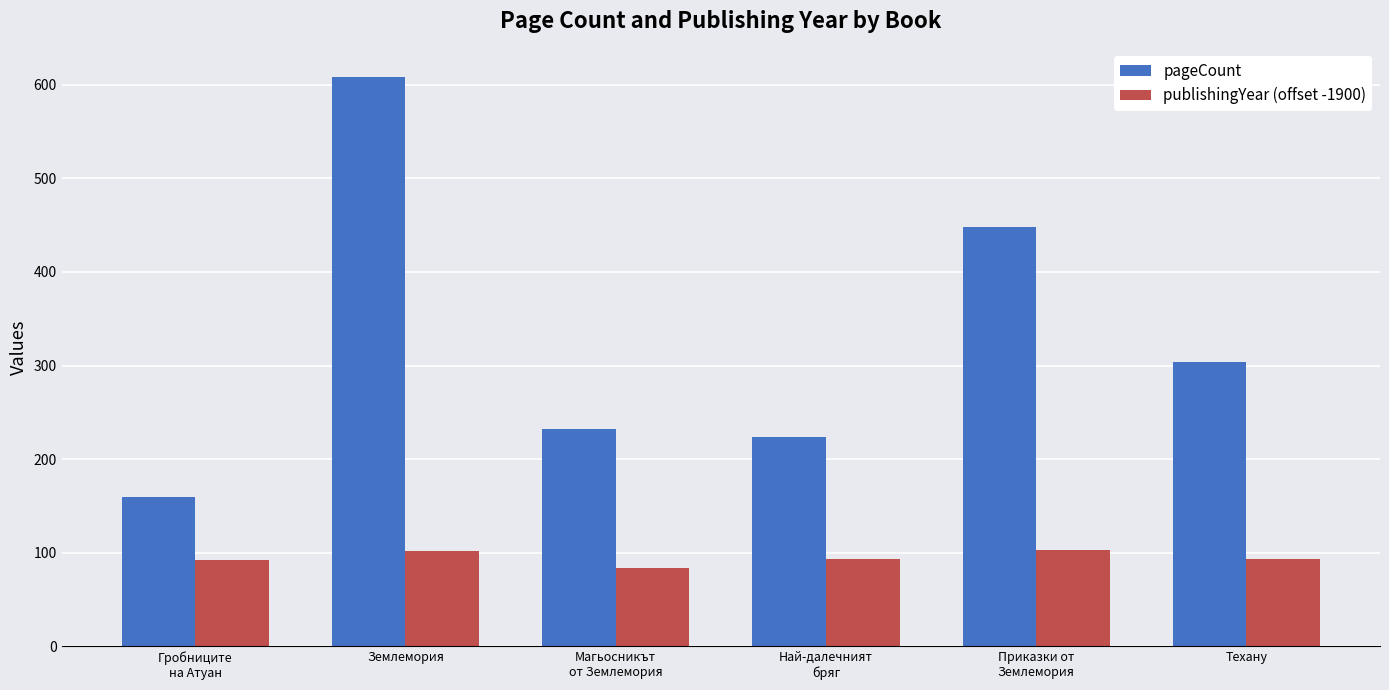

Rank the series by their maximum value, from lowest to highest.

publishingYear (offset -1900), pageCount